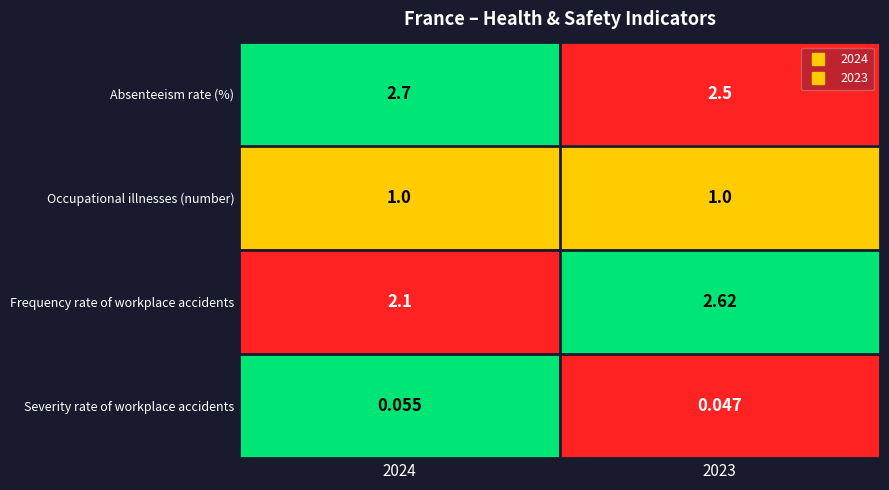

Which series has the largest range (max minus min)?

Frequency rate of workplace accidents